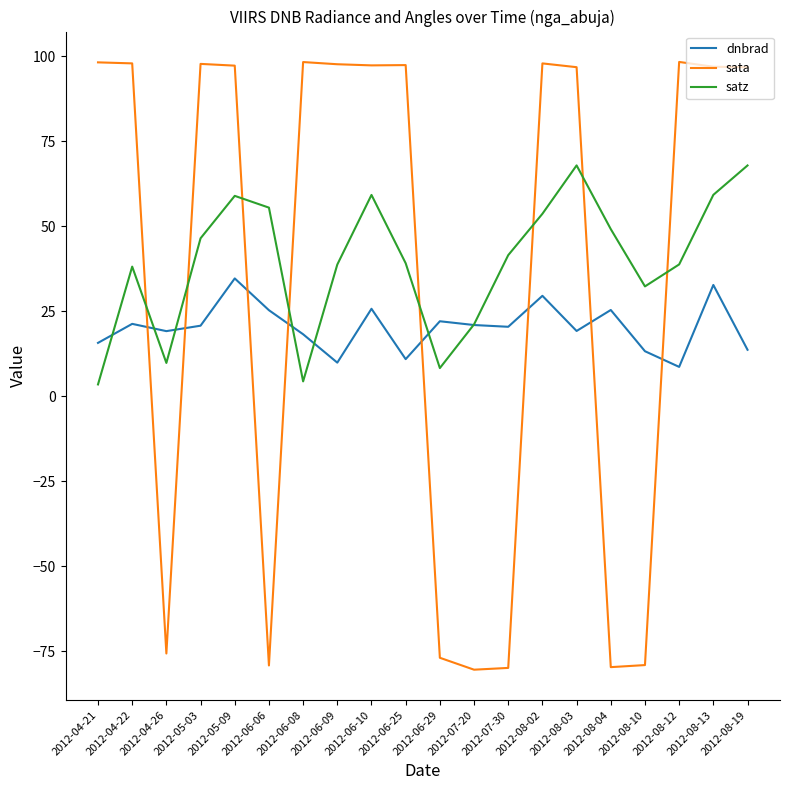

Which series has the widest spread of values?

sata